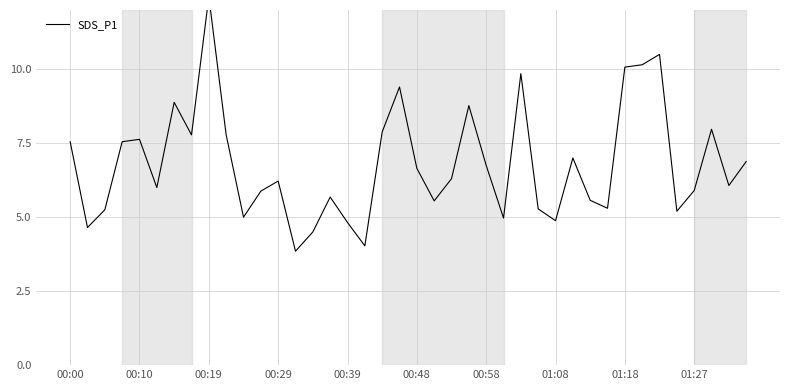

Reading left to right, list all the values displayed in this chart.

7.5	4.7	5.2	7.5	7.6	6.0	8.9	7.8	12.4	7.8	5.0	5.9	6.2	3.9	4.5	5.7	4.8	4.0	7.9	9.4	6.7	5.5	6.3	8.8	6.8	5.0	9.8	5.3	4.9	7.0	5.6	5.3	10.1	10.2	10.5	5.2	5.9	8.0	6.1	6.9